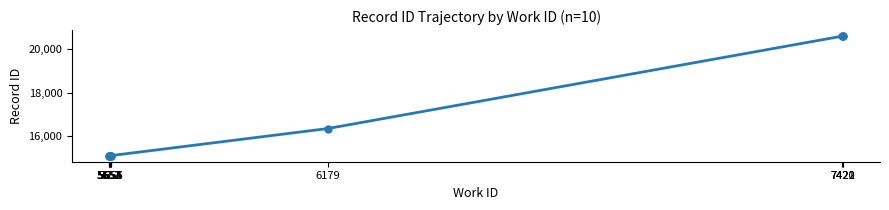

What is the change in value from 5652 to 5653?

+1